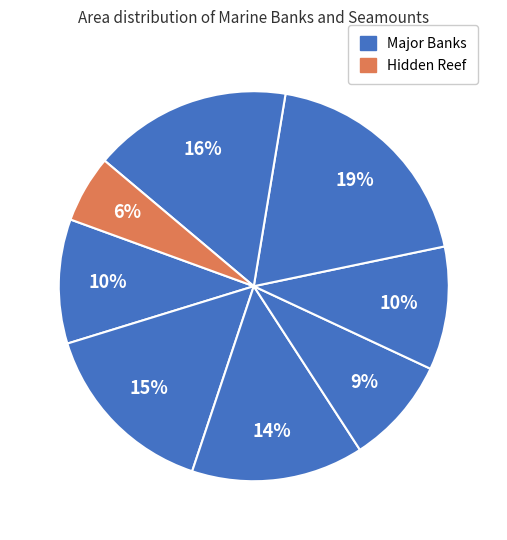

How many slices are in this pie chart?

8